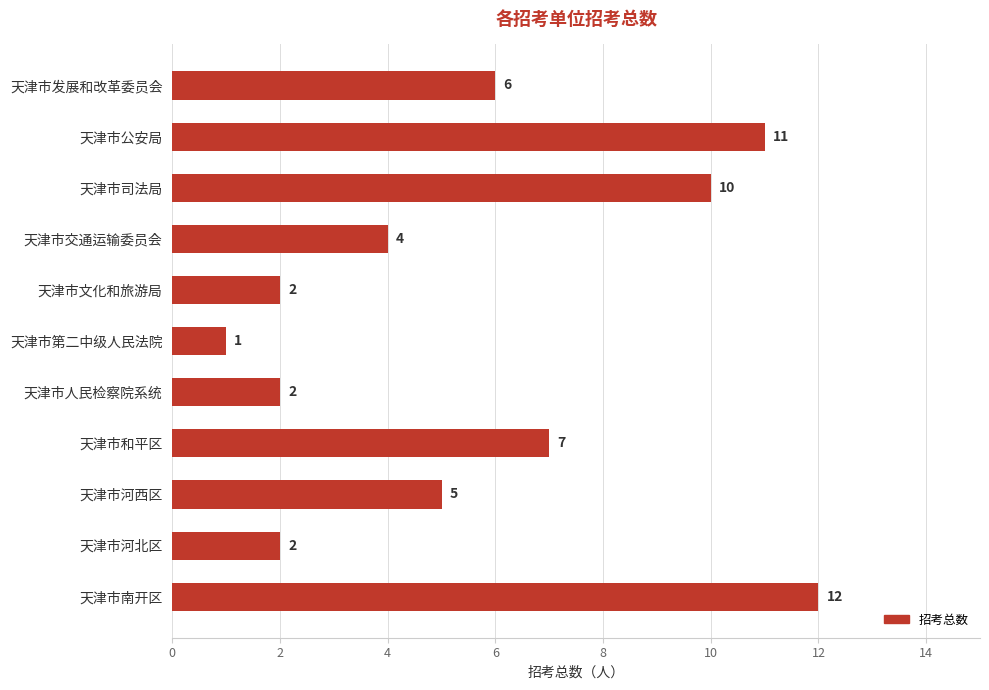

What is the change in value from 天津市交通运输委员会 to 天津市第二中级人民法院?

-3